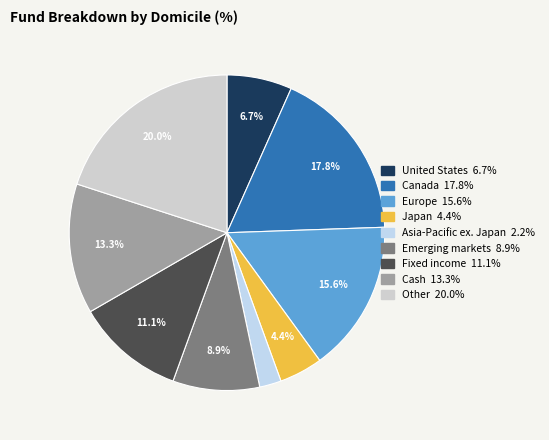

How many slices are in this pie chart?

9